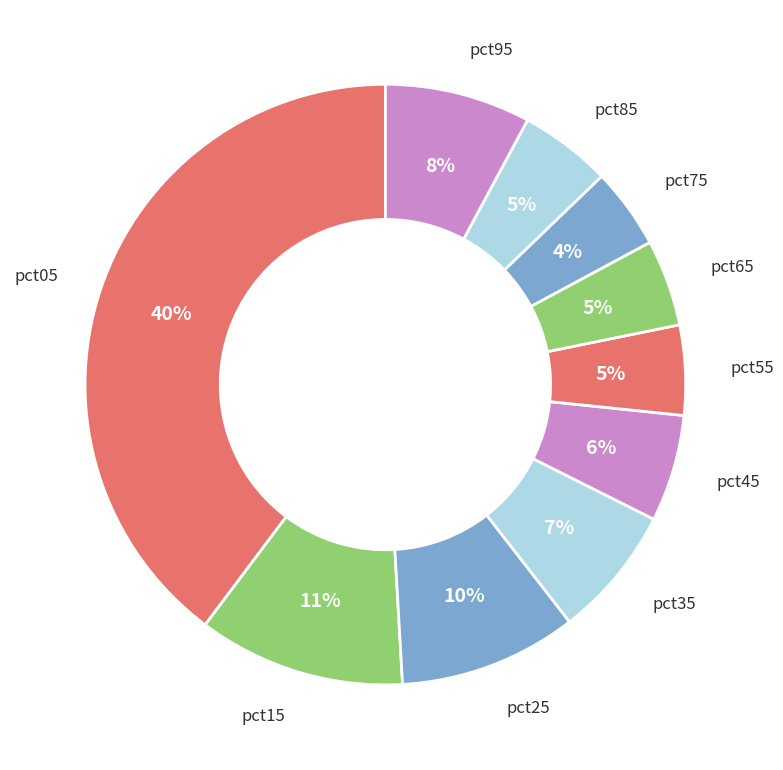

How many slices are in this pie chart?

10